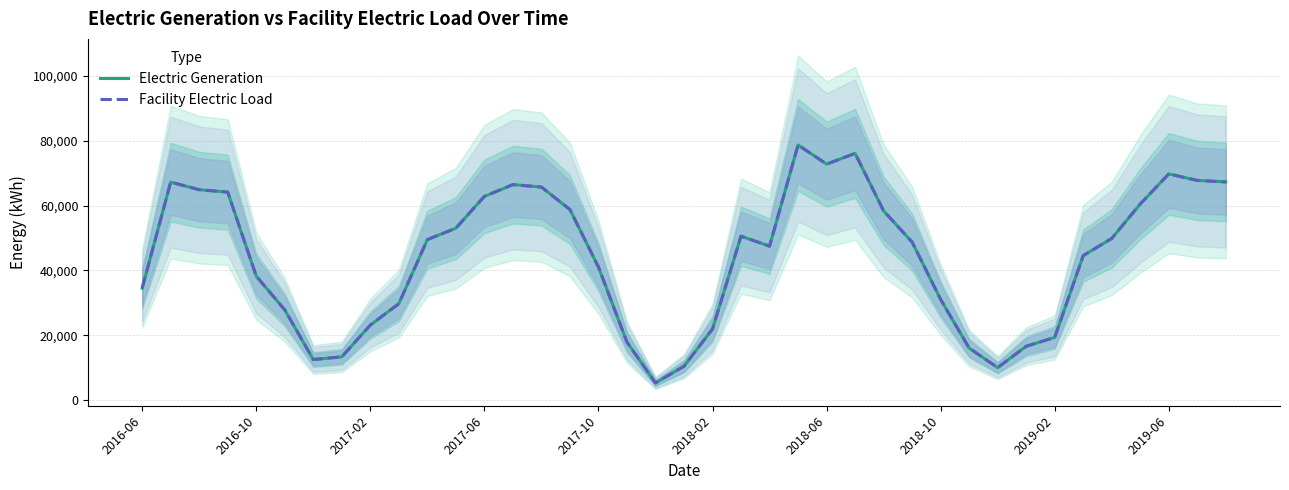

How many lines are shown in the chart?

2